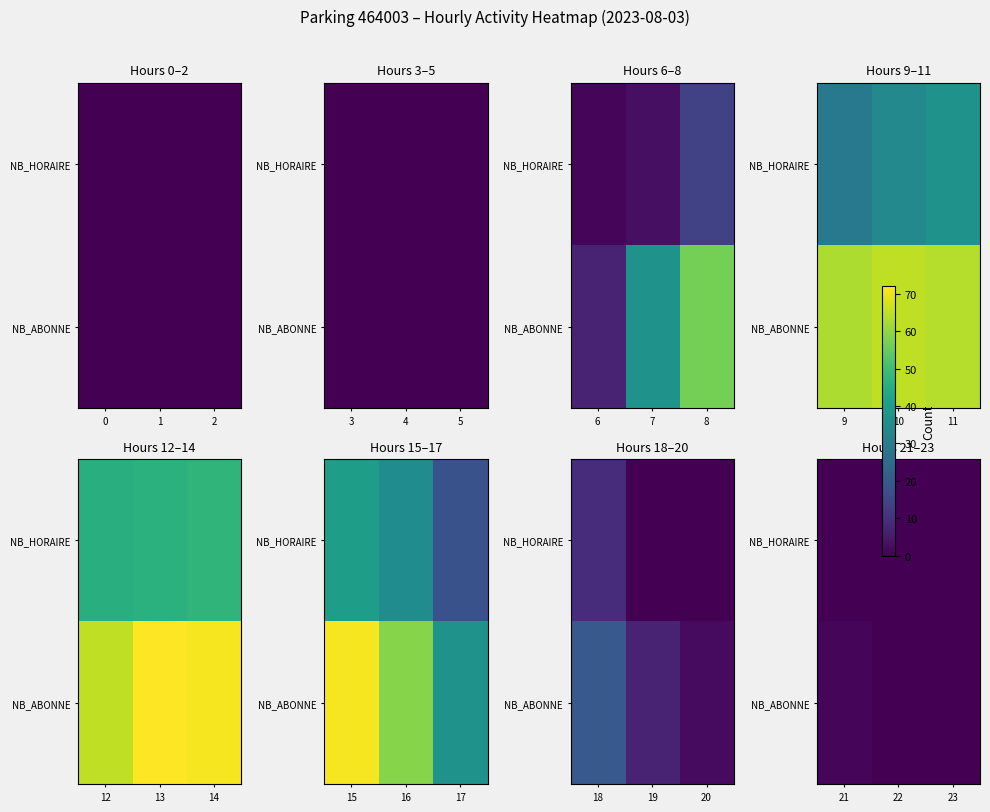

Rank the series by their maximum value, from lowest to highest.

NB_HORAIRE, NB_ABONNE